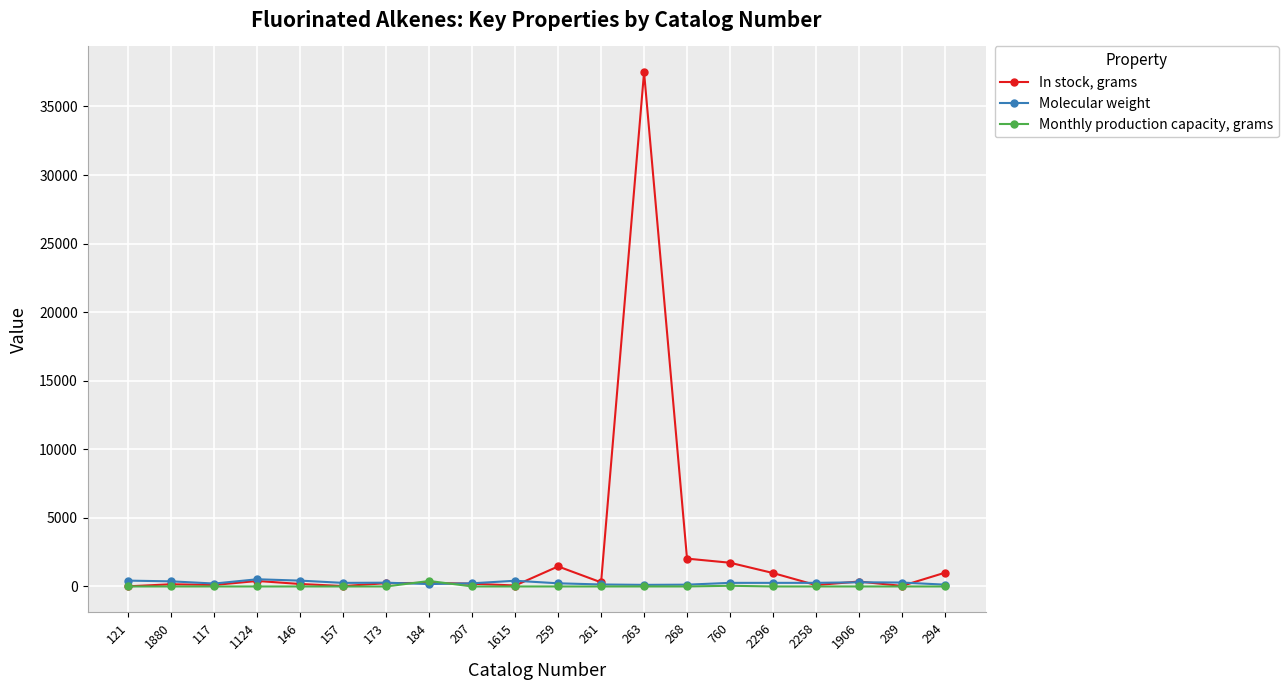

What position from the left is 173?

7